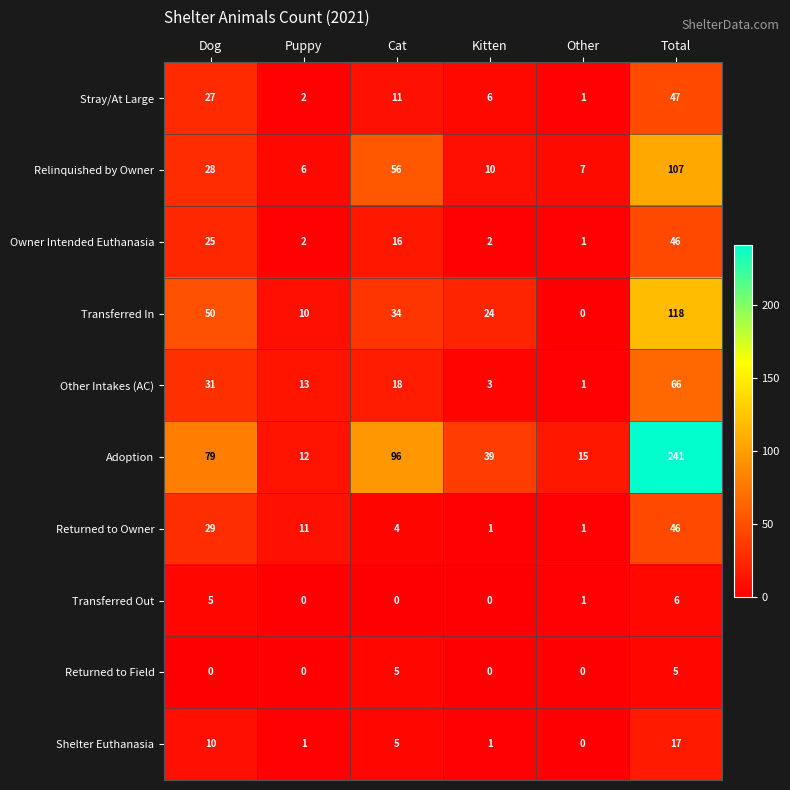

What is the difference between the highest and lowest values at Kitten?

39